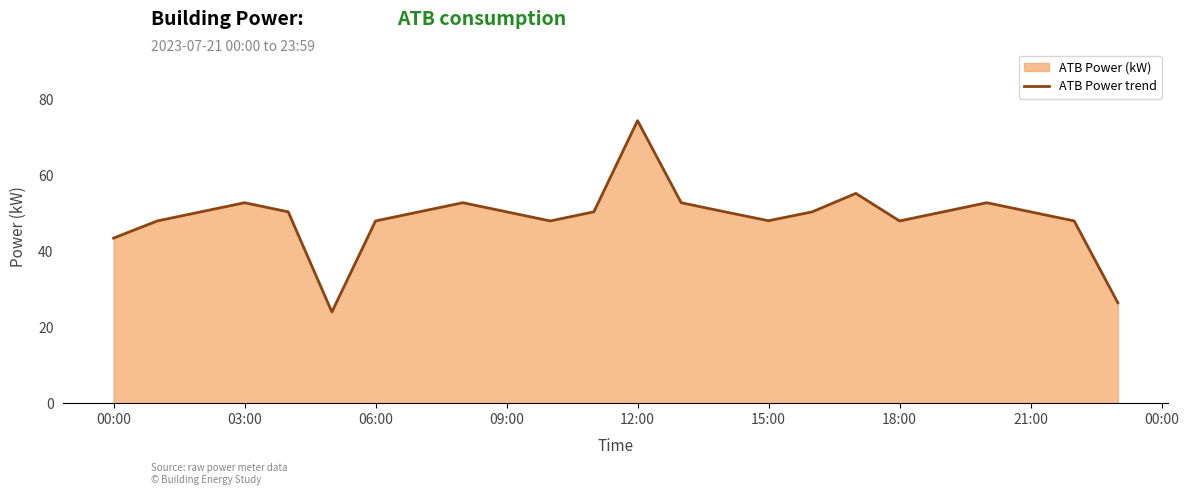

Is it true that the value at 15:00 is 48.0?

True